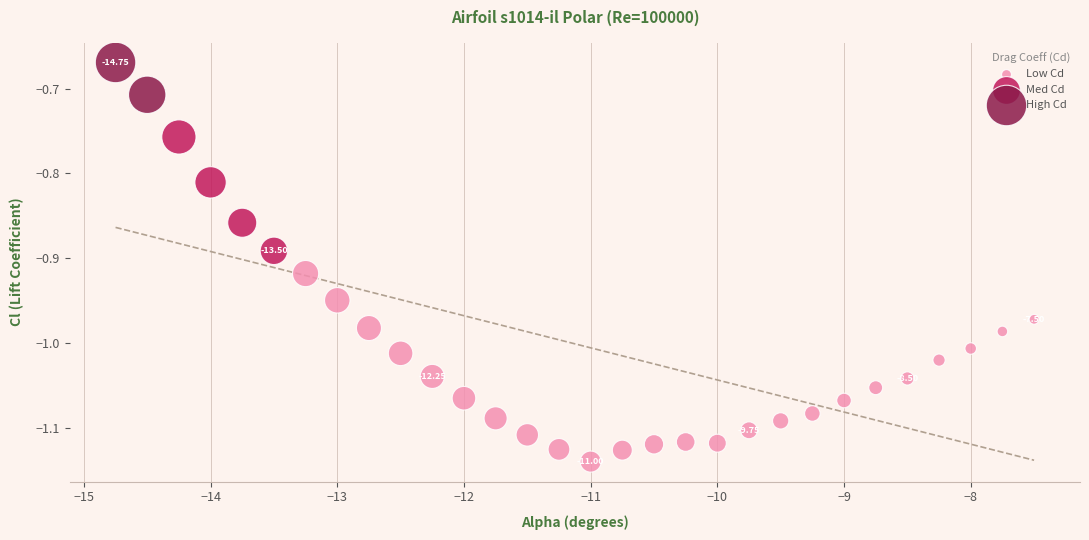

What is the range of Y values (max minus min)?

0.5